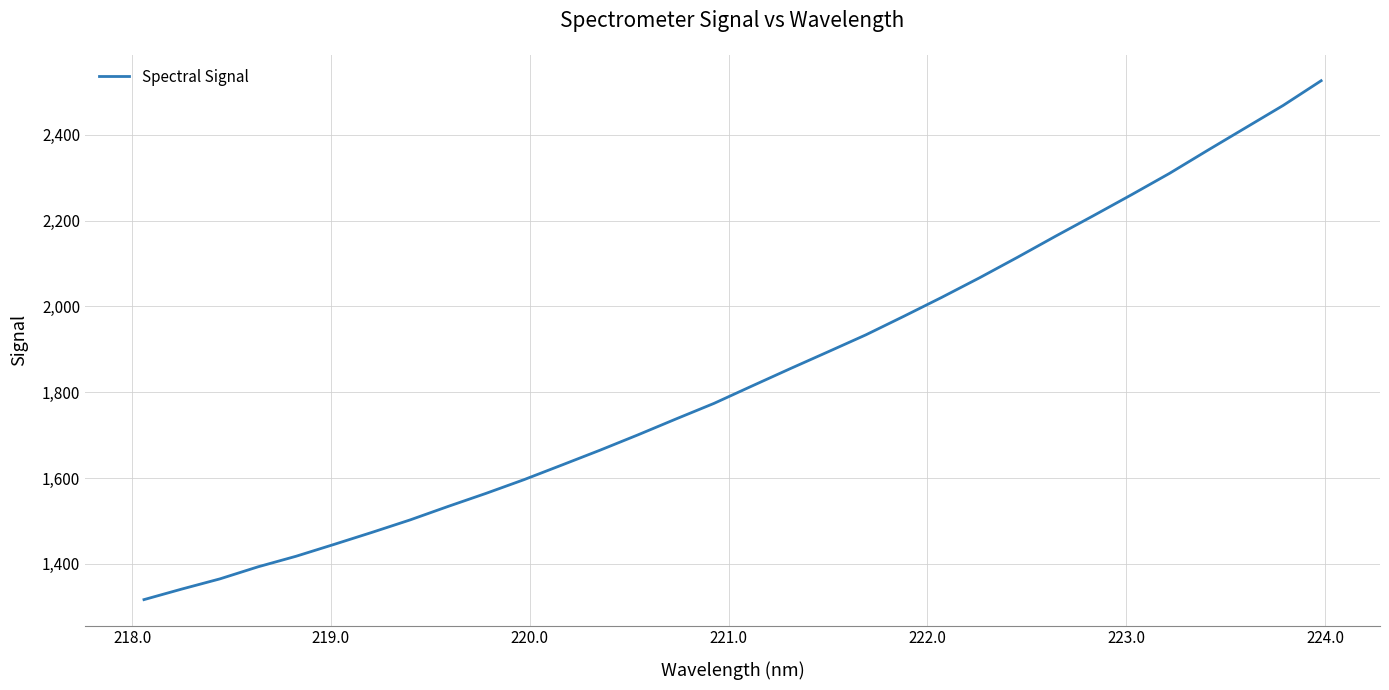

What is the smallest value displayed?

1316.7